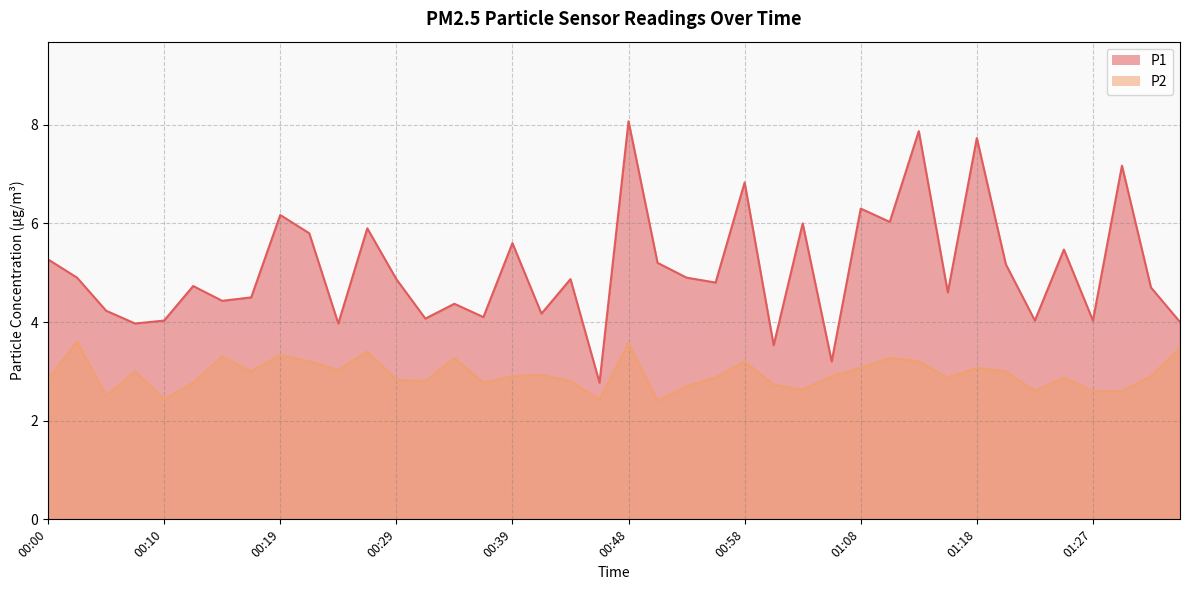

True or false: P2 and P1 cross at least once.

False